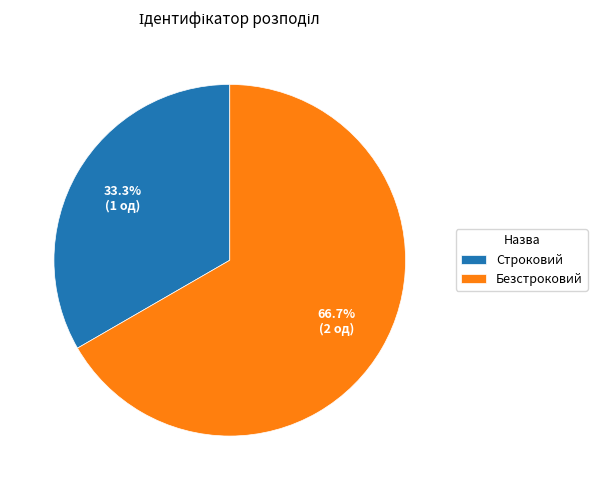

How many slices are in this pie chart?

2